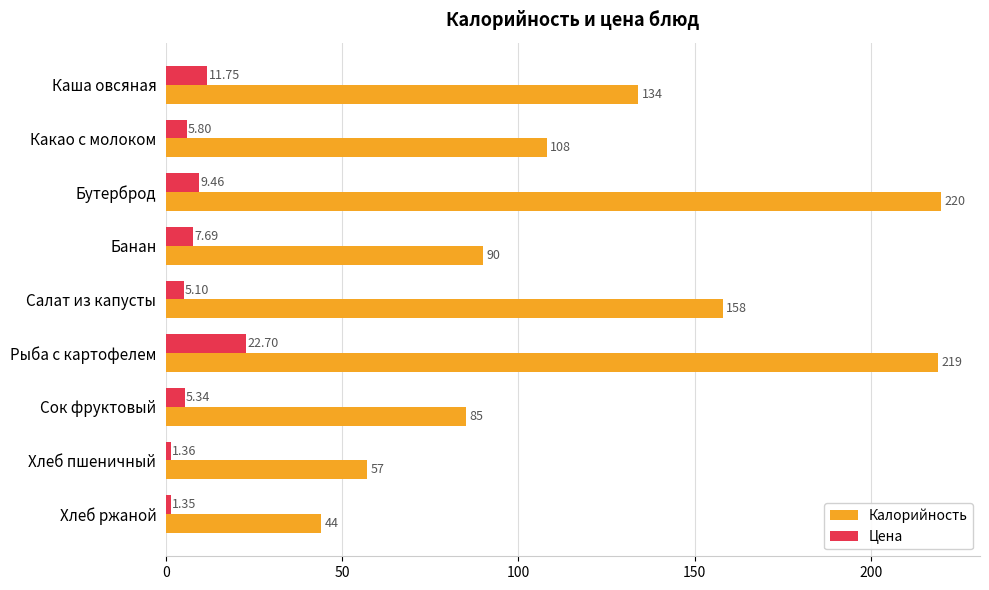

At how many categories does at least one series exceed 154?

3